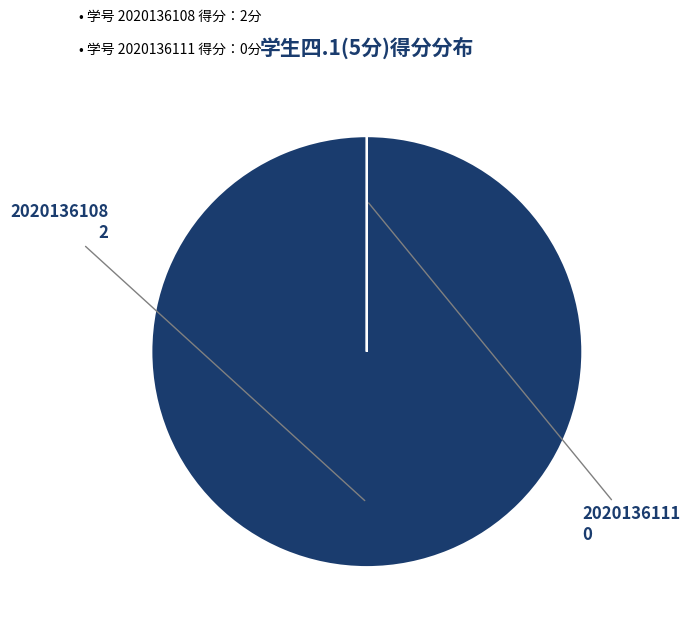

Does any single category account for the majority?

Yes